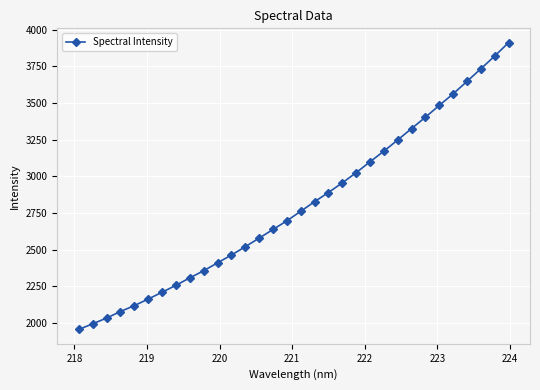

What is the difference between the second highest and minimum values?

1863.8